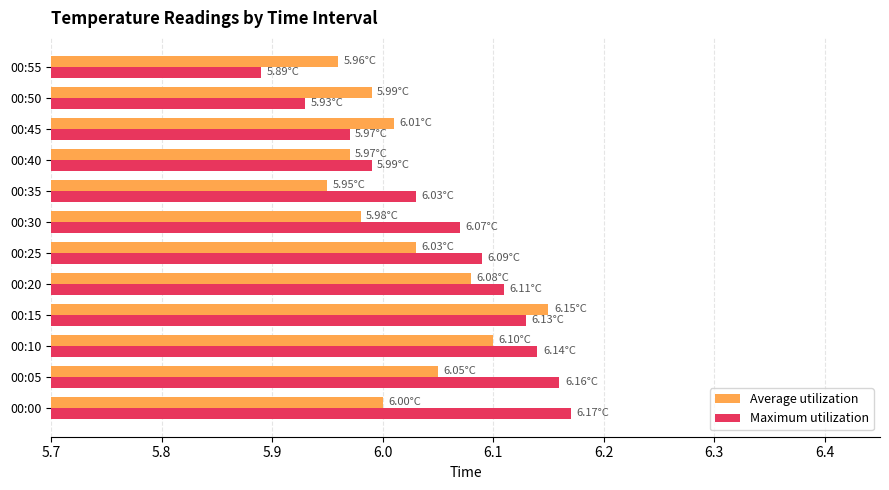

What is the difference between the second highest and minimum values in the Maximum utilization series?

0.3